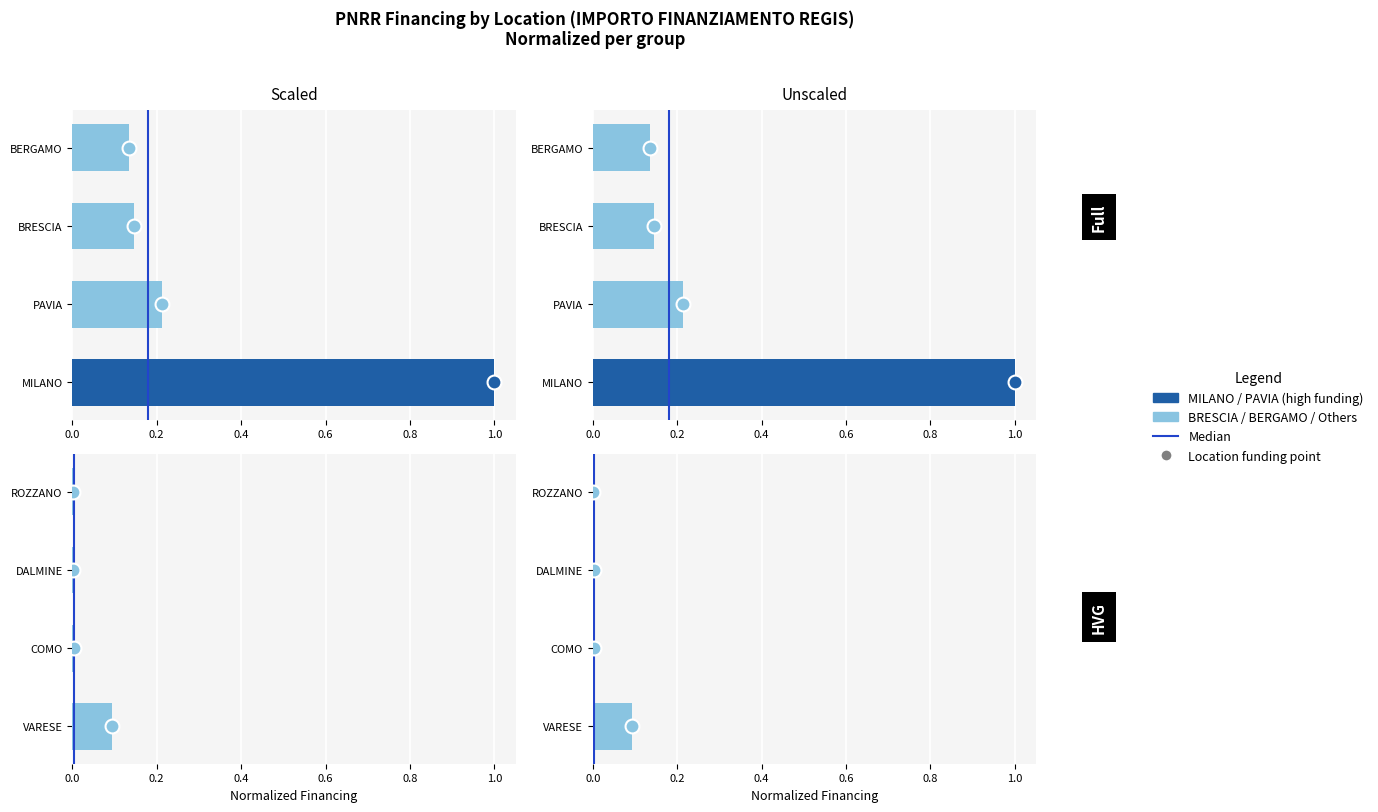

What is the value of the 2nd bar from the left?

1